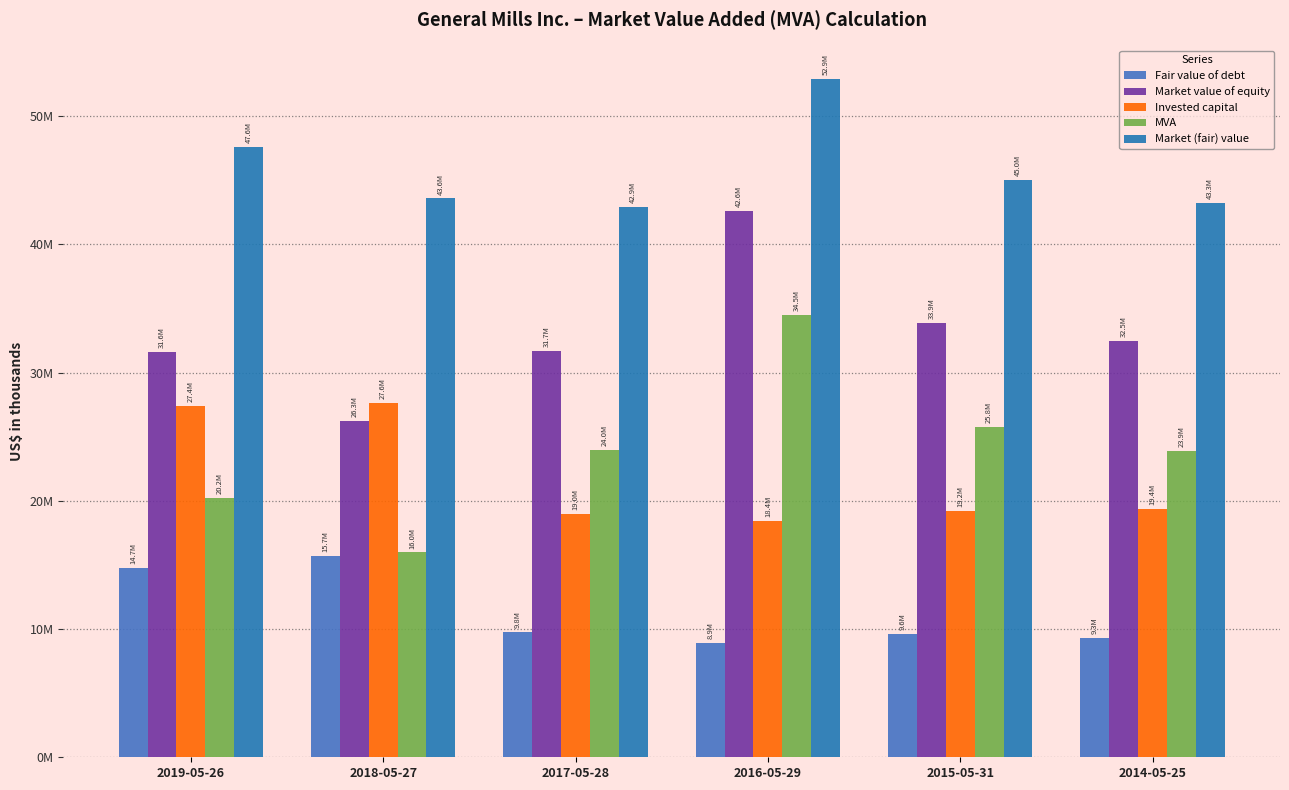

Are the bars horizontal?

No